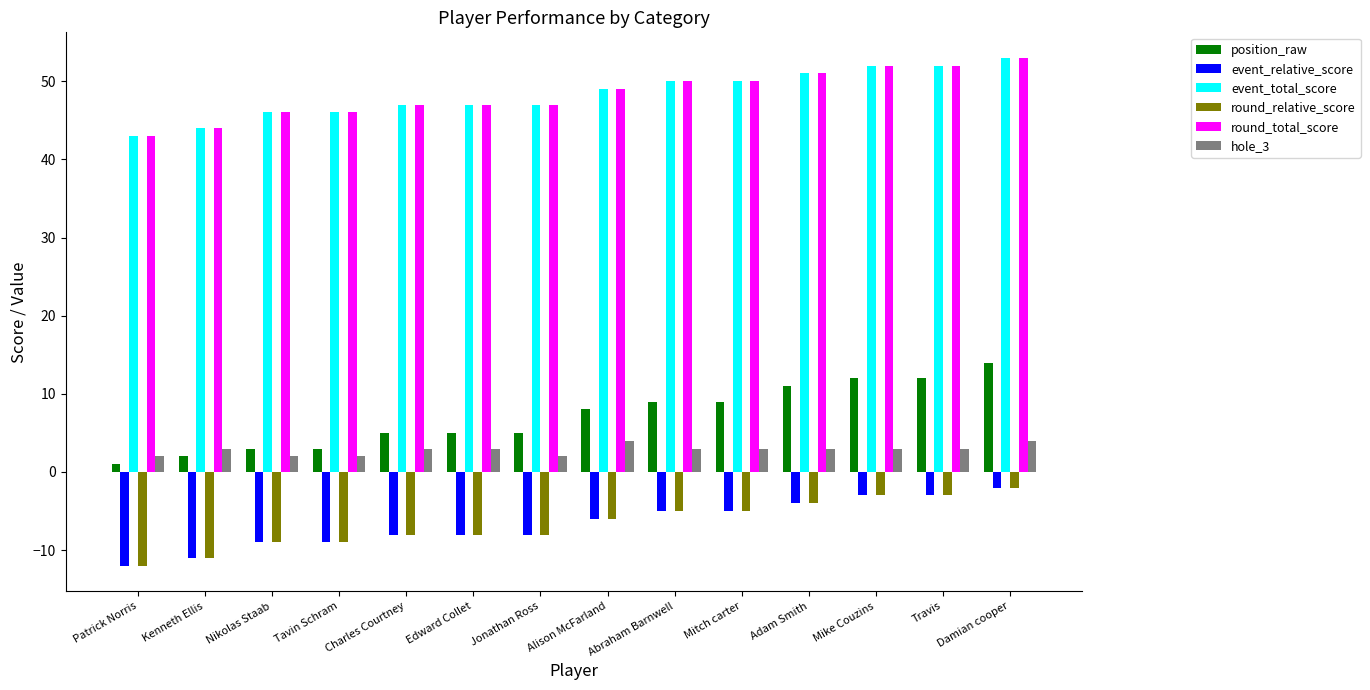

The value of round_relative_score at Kenneth Ellis is -11. True or false?

True